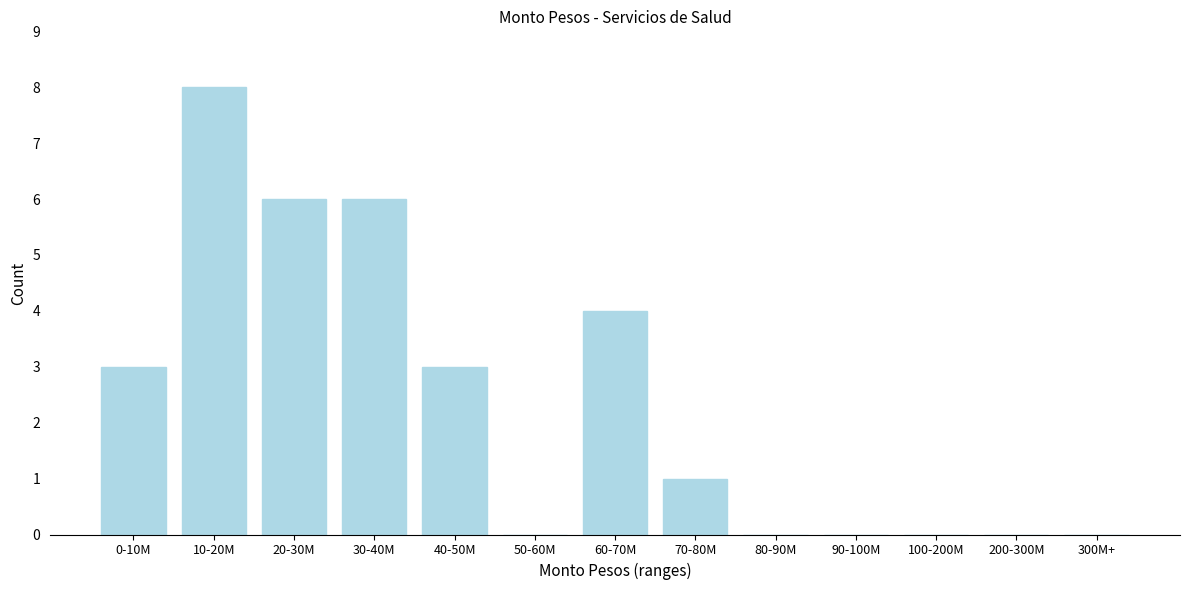

Reading left to right, extract all data points from this chart.

0-10M=3	10-20M=8	20-30M=6	30-40M=6	40-50M=3	50-60M=0	60-70M=4	70-80M=1	80-90M=0	90-100M=0	100-200M=0	200-300M=0	300M+=0